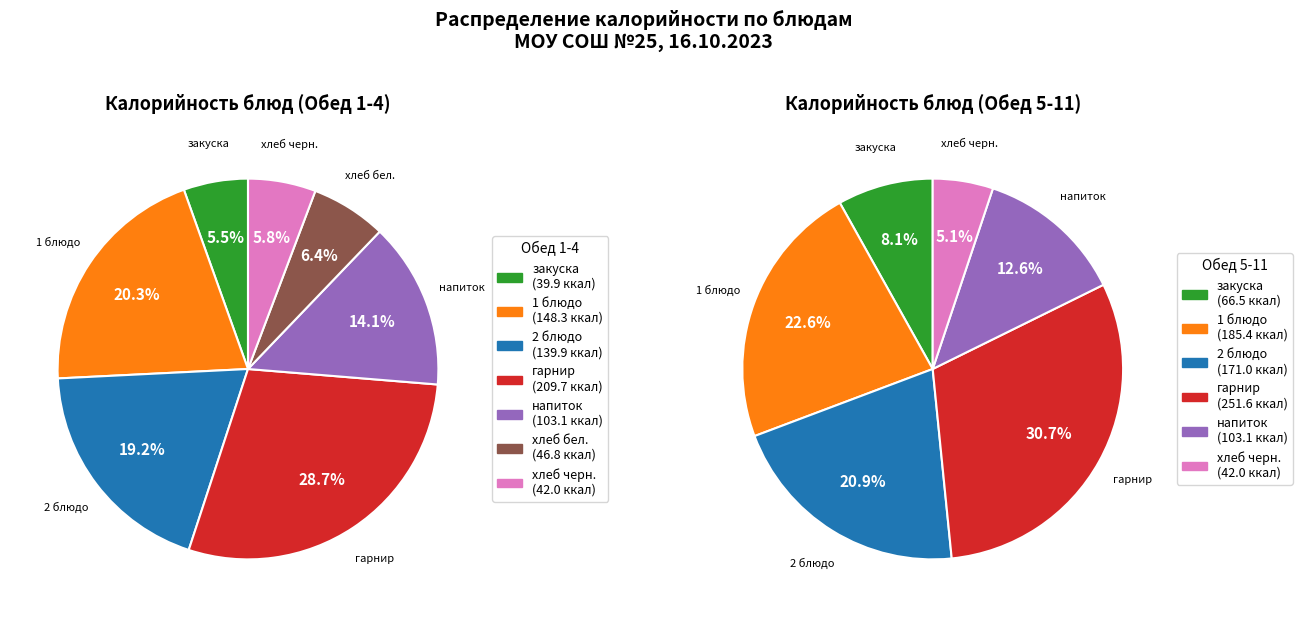

Does хлеб бел. account for over 50% of the chart?

No